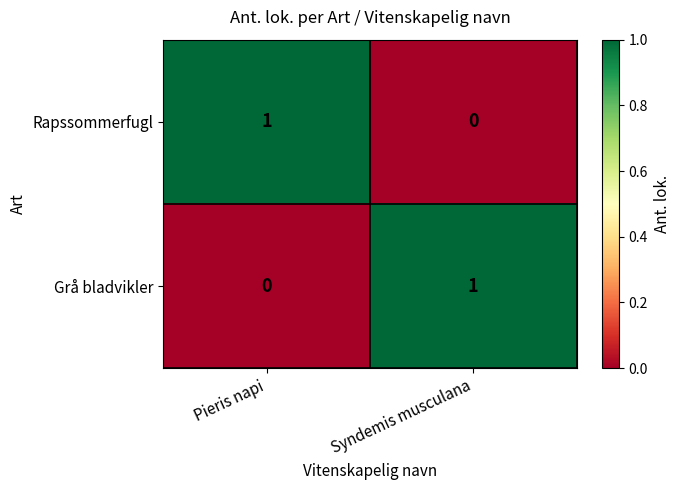

The Rapssommerfugl series shows 0 at Syndemis musculana. True or false?

True